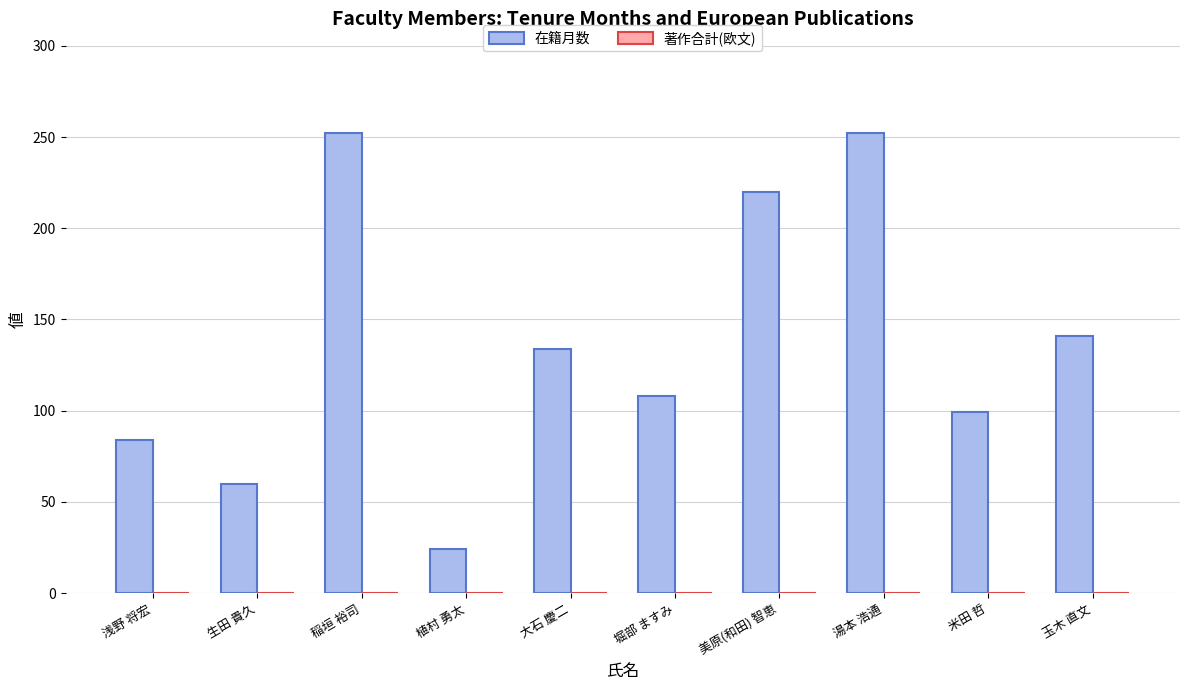

Are the bars grouped side by side (vs. stacked)?

No